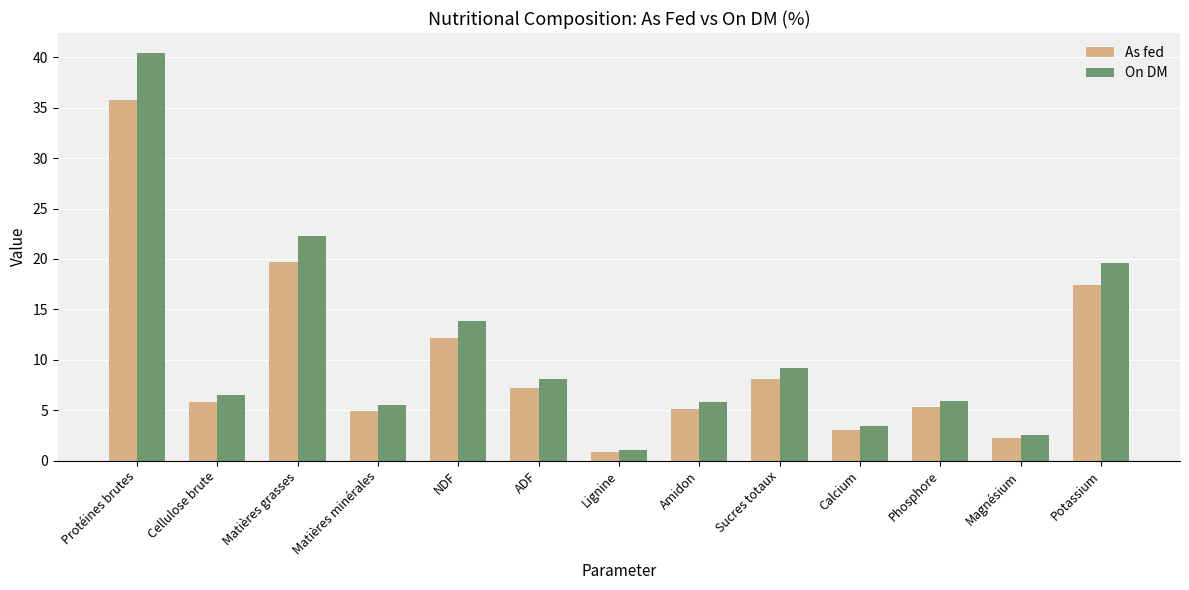

Between NDF and ADF, which series saw the biggest shift?

On DM